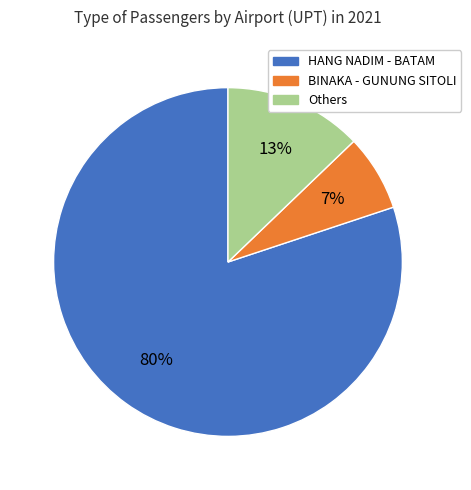

To the nearest percent, what is the difference between the largest and smallest slice percentages?

73%